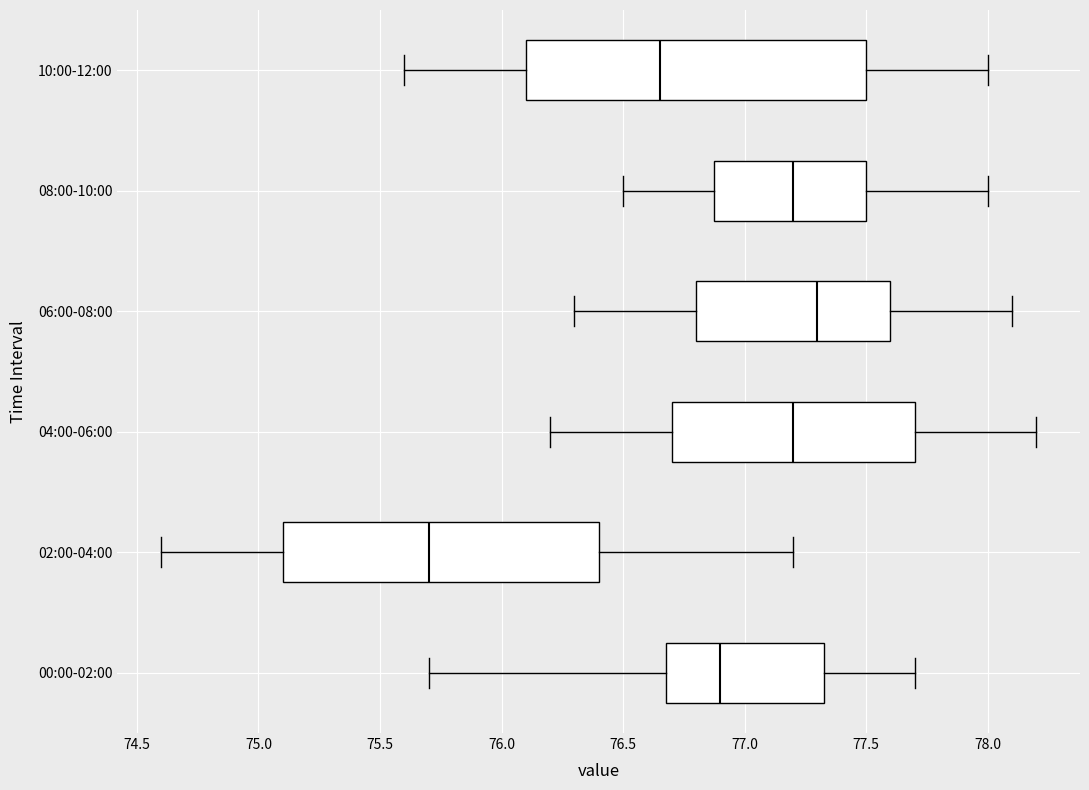

Reading bottom to top, transcribe this box plot: for each box, give where its median line is, the range the box spans, and where its two whiskers end, as read against the x-axis. The values are not printed on the chart, so give them approximately, as read against the axis.

00:00-02:00: median 76.90, box 76.70 to 77.35, whiskers 75.70 to 77.70
02:00-04:00: median 75.70, box 75.10 to 76.40, whiskers 74.60 to 77.20
04:00-06:00: median 77.20, box 76.70 to 77.70, whiskers 76.20 to 78.20
06:00-08:00: median 77.30, box 76.80 to 77.60, whiskers 76.30 to 78.10
08:00-10:00: median 77.20, box 76.90 to 77.50, whiskers 76.50 to 78.00
10:00-12:00: median 76.65, box 76.10 to 77.50, whiskers 75.60 to 78.00